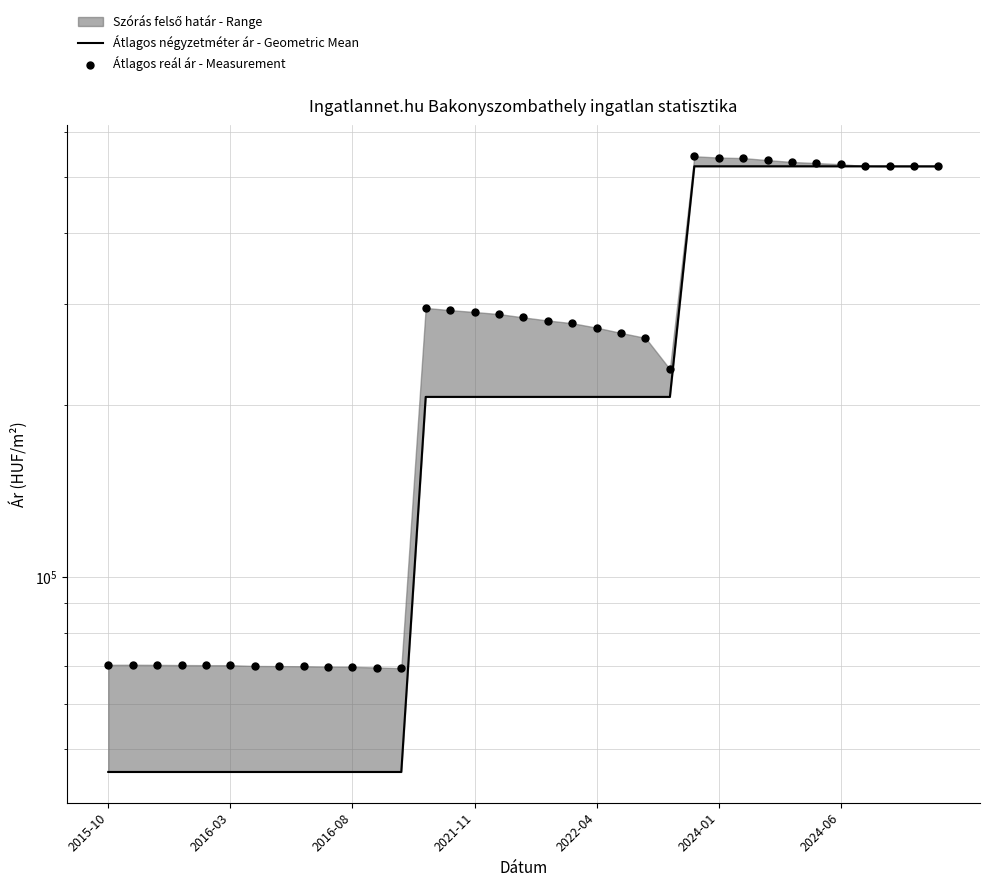

What is the total value across all series at 33?

1044524